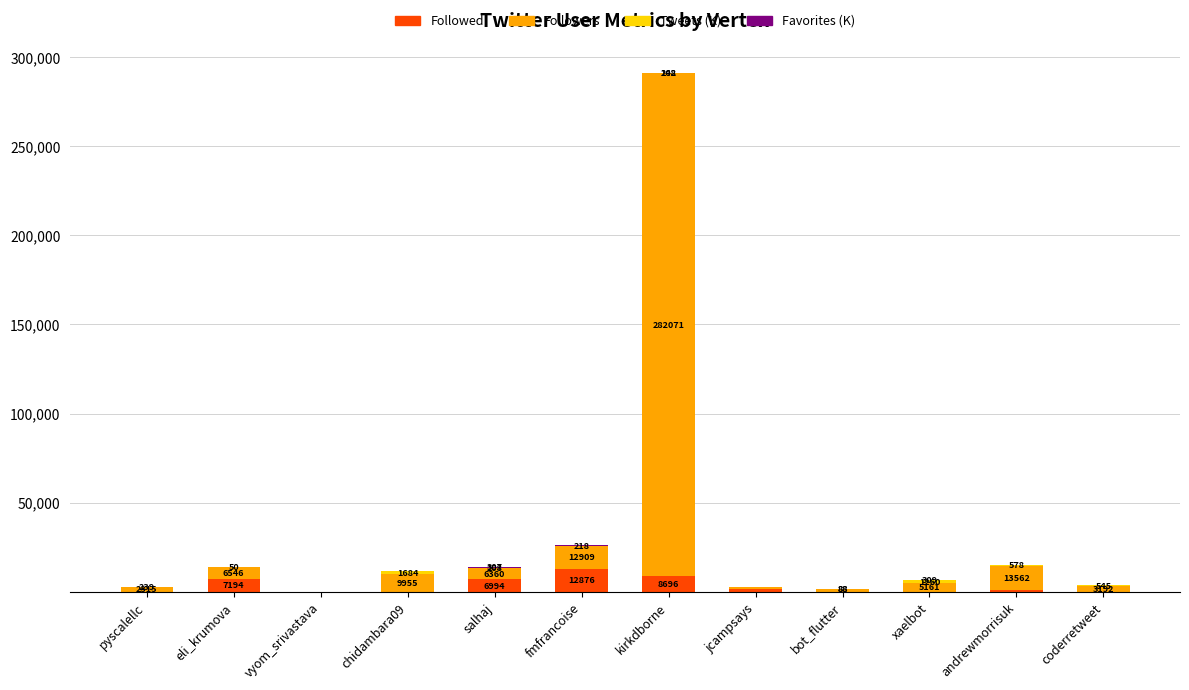

At which label does Followed reach its peak?

fmfrancoise